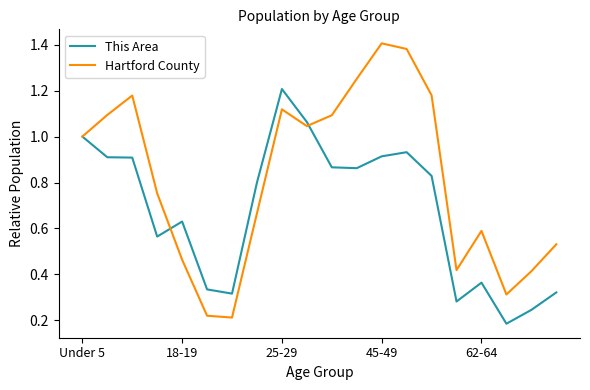

Rank the series by their maximum value, from lowest to highest.

This Area, Hartford County